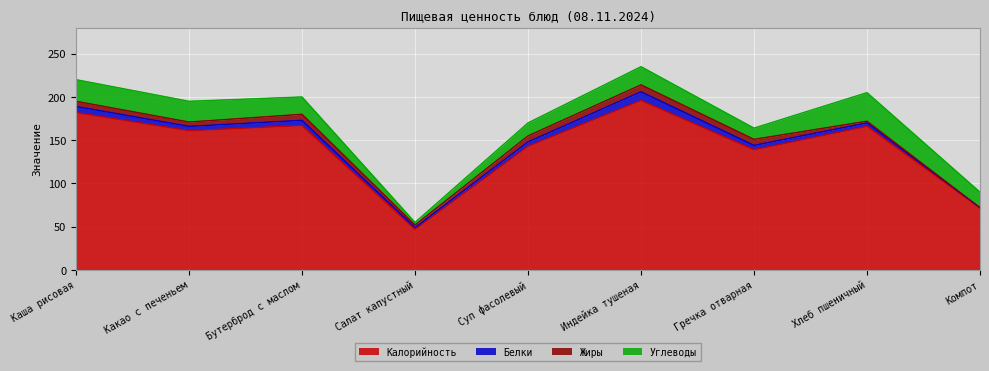

How many data points does each series have?

9